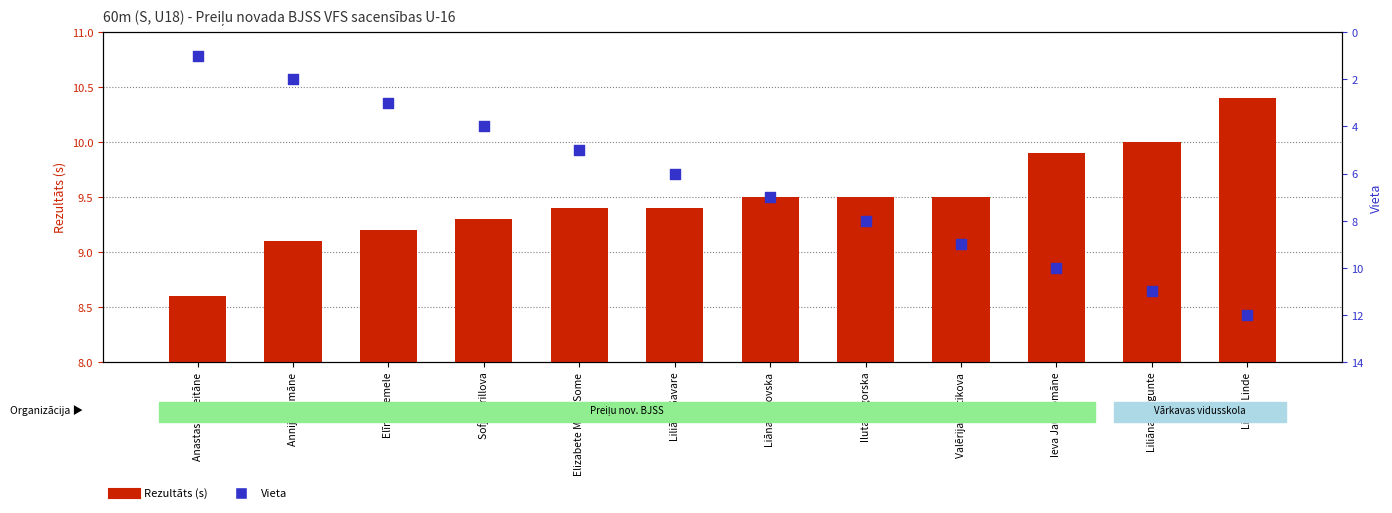

Which series contains the highest Y value?

Vieta